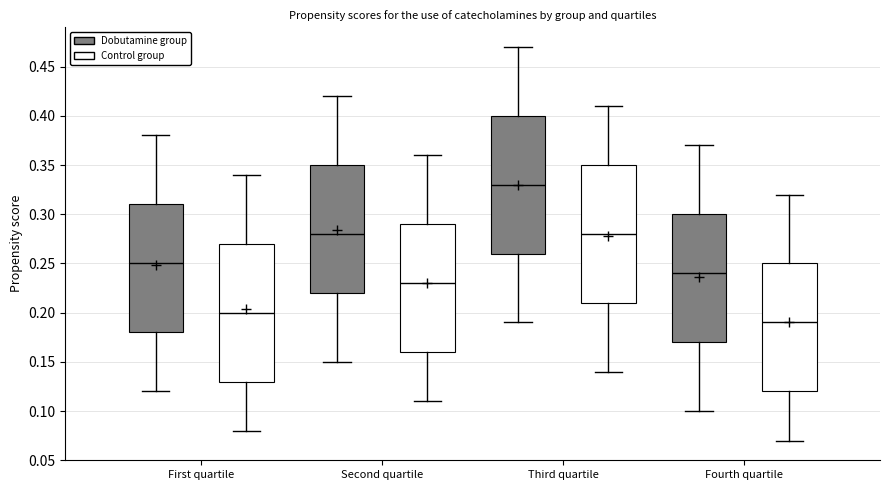

Reading left to right, transcribe this box plot: for each box, give where its median line is, the range the box spans, and where its two whiskers end, as read against the y-axis. The values are not printed on the chart, so give them approximately, as read against the axis.

First quartile (Dobutamine group): median 0.25, box 0.18 to 0.31, whiskers 0.12 to 0.38
First quartile (Control group): median 0.20, box 0.13 to 0.27, whiskers 0.08 to 0.34
Second quartile (Dobutamine group): median 0.28, box 0.22 to 0.35, whiskers 0.15 to 0.42
Second quartile (Control group): median 0.23, box 0.16 to 0.29, whiskers 0.11 to 0.36
Third quartile (Dobutamine group): median 0.33, box 0.26 to 0.40, whiskers 0.19 to 0.47
Third quartile (Control group): median 0.28, box 0.21 to 0.35, whiskers 0.14 to 0.41
Fourth quartile (Dobutamine group): median 0.24, box 0.17 to 0.30, whiskers 0.10 to 0.37
Fourth quartile (Control group): median 0.19, box 0.12 to 0.25, whiskers 0.07 to 0.32